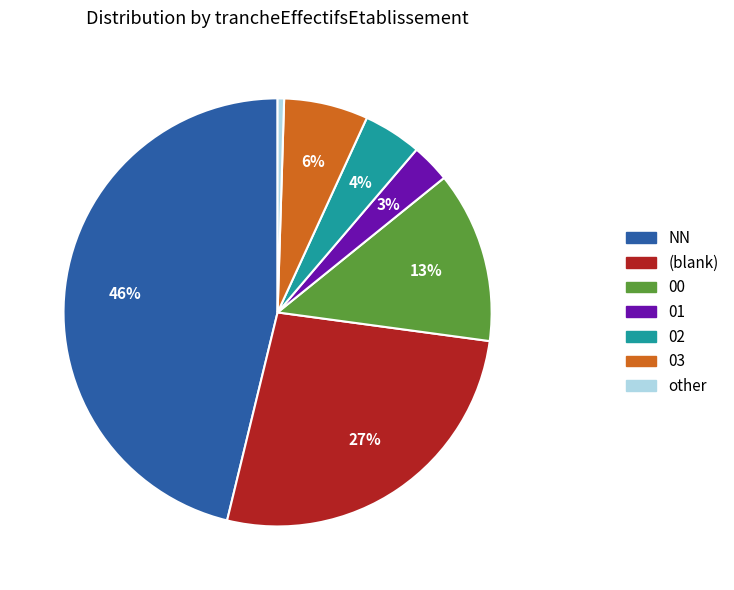

To the nearest percent, what percentage of the pie is 02?

4%